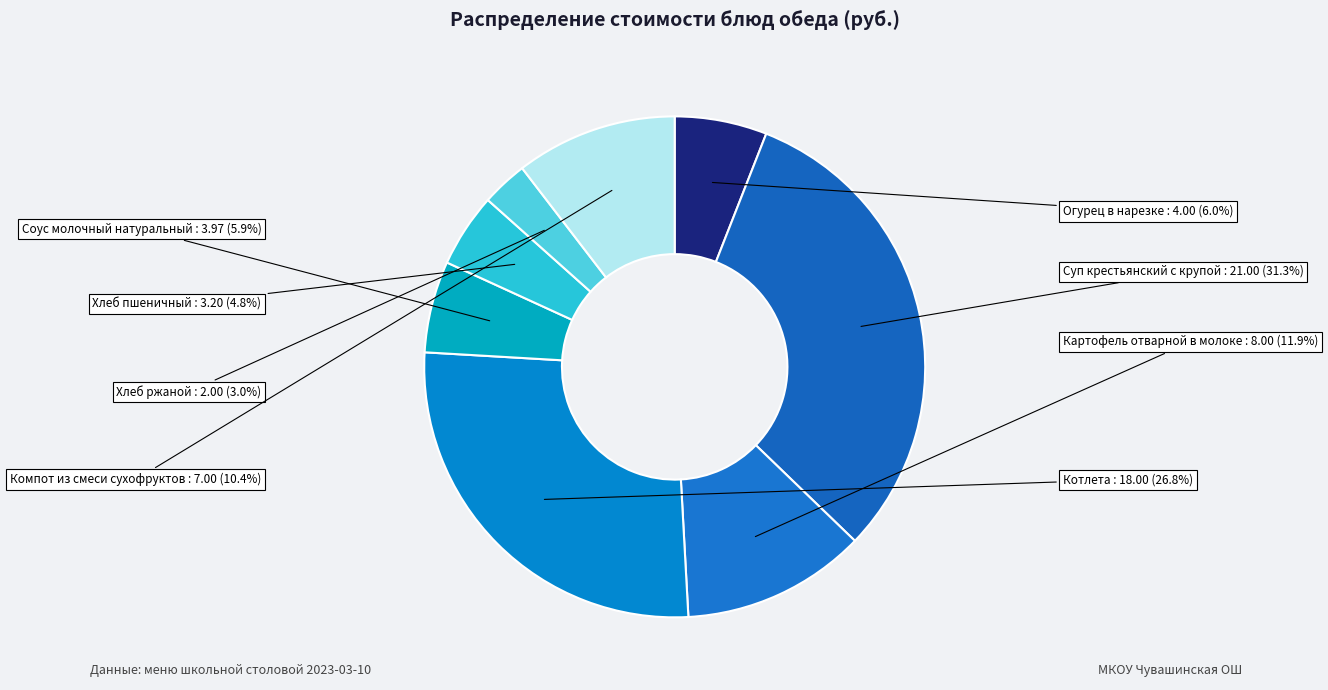

The Котлета slice represents 18% of the pie. True or false?

False